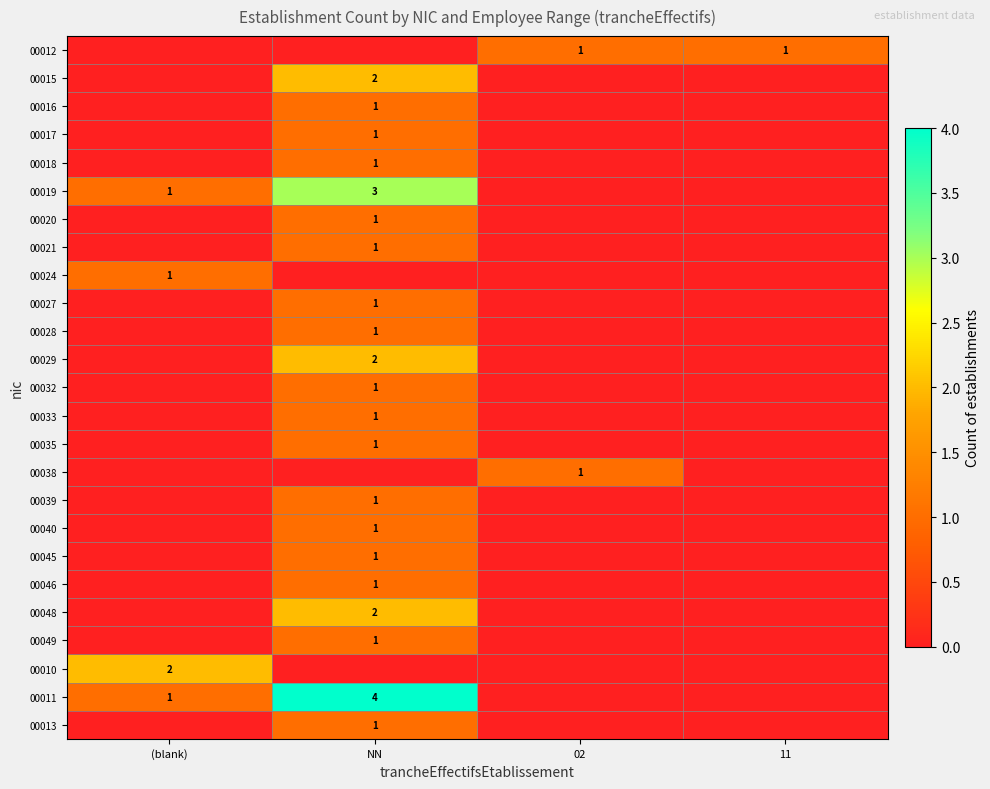

At how many categories does at least one series exceed 0?

4